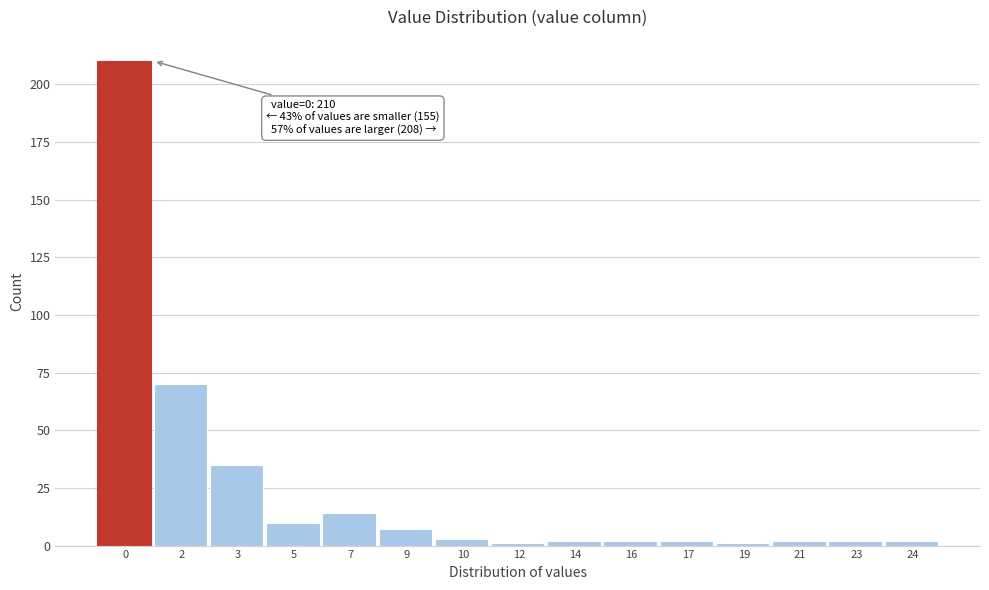

Reading left to right, transcribe all the data shown in this chart.

210	70	35	10	14	7	3	1	2	2	2	1	2	2	2